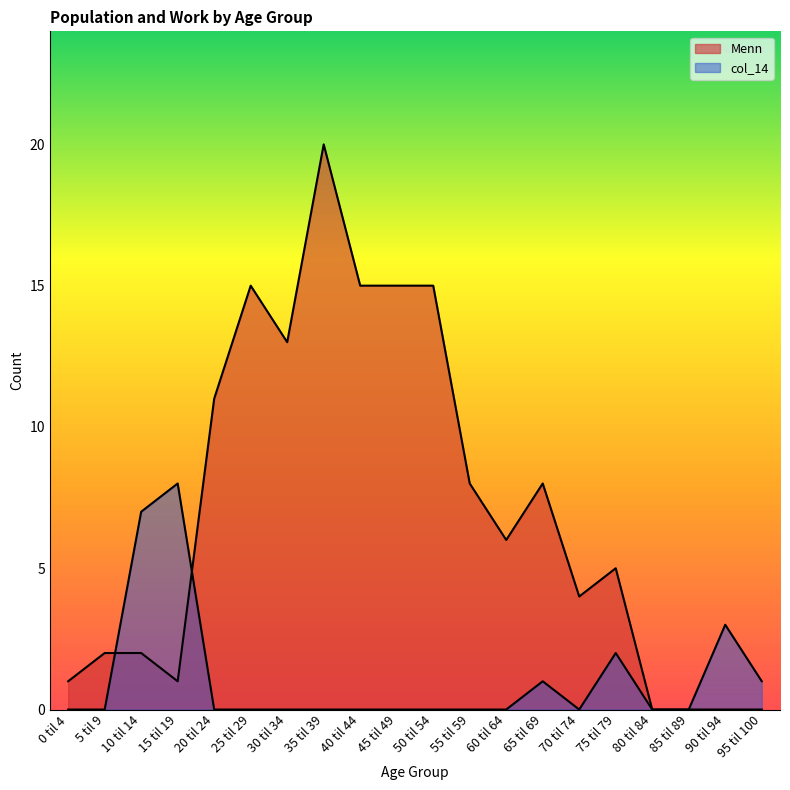

At which label does col_14 reach its minimum?

0 til 4